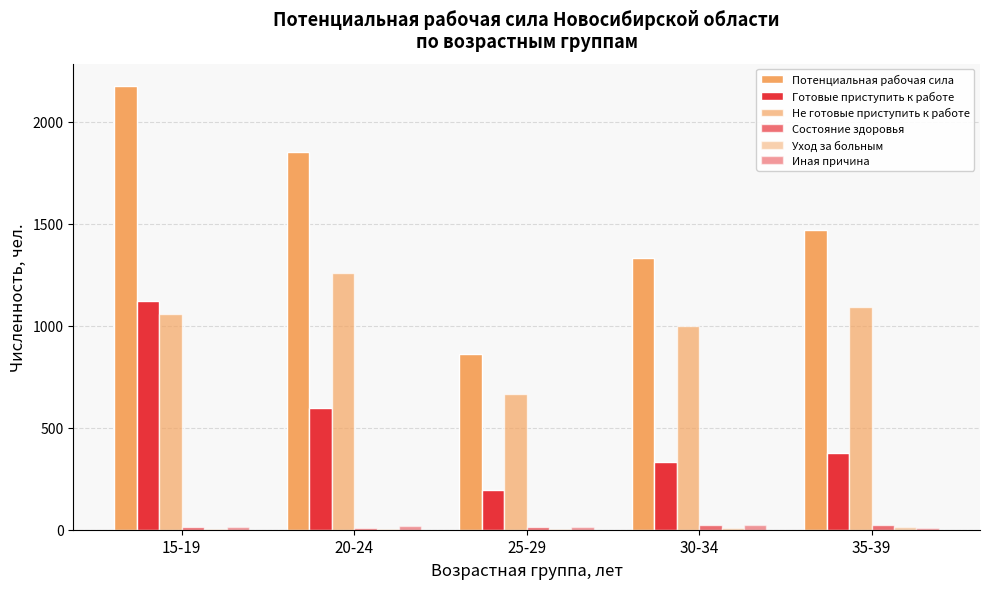

Are the bars horizontal?

No